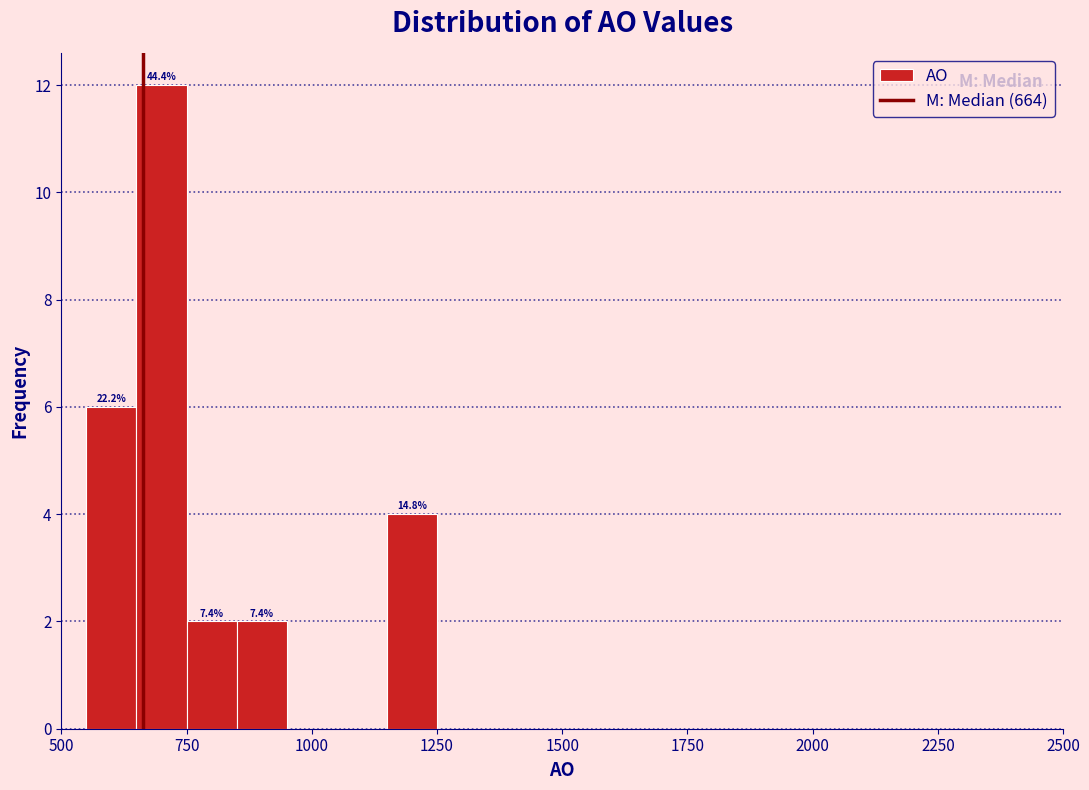

Around what value on the x-axis is the tallest bar? Give the approximate position of its centre, as read against the axis.

700